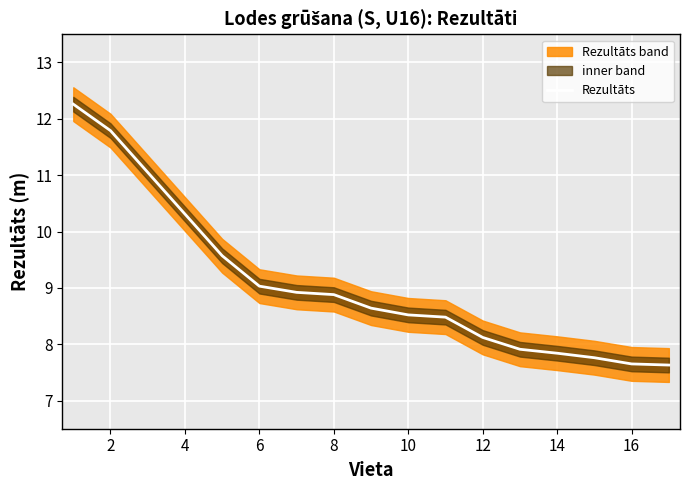

What is the greatest value displayed?

12.3